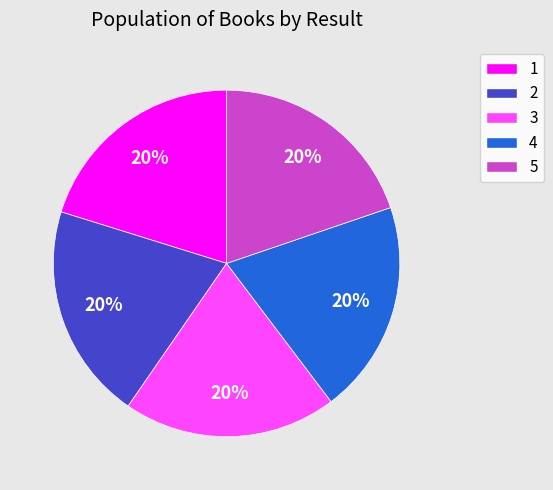

How many segments does this pie chart have?

5